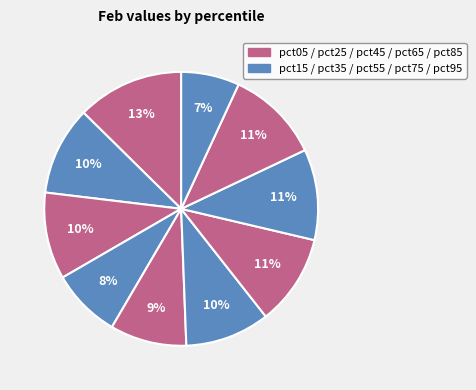

How many segments does this pie chart have?

10